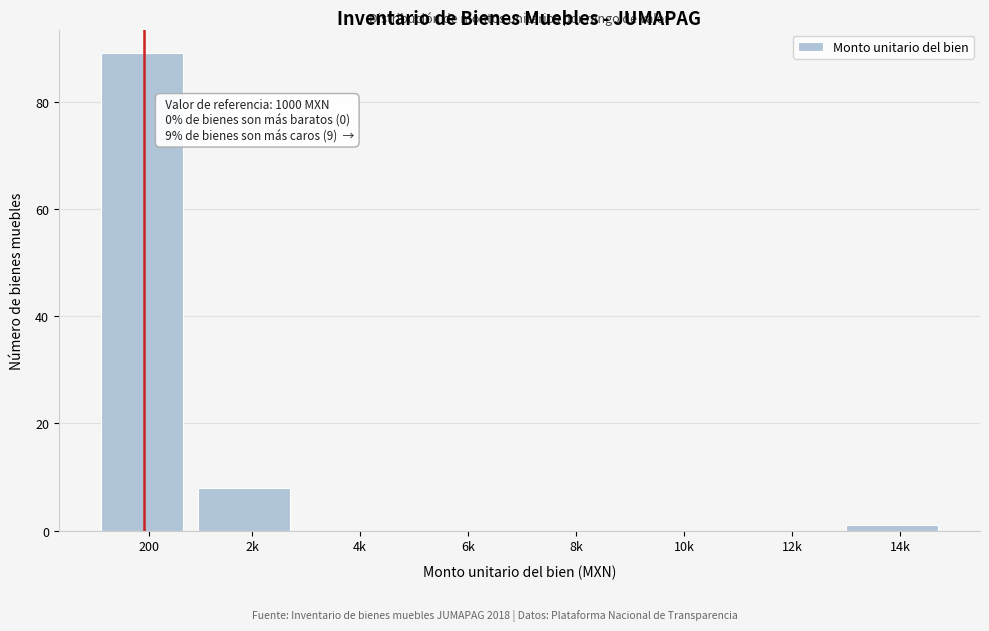

Reading right to left, list all the values displayed in this chart.

14k=1	12k=0	10k=0	8k=0	6k=0	4k=0	2k=8	200=89